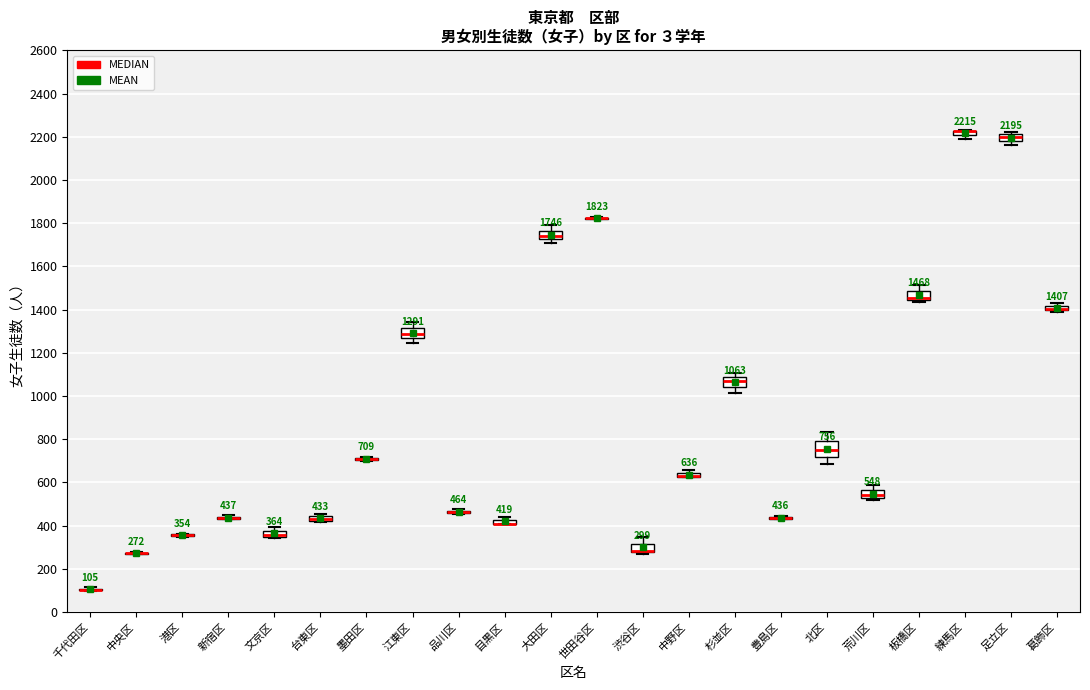

Which box is the tallest, from its lower edge to its upper edge?

北区